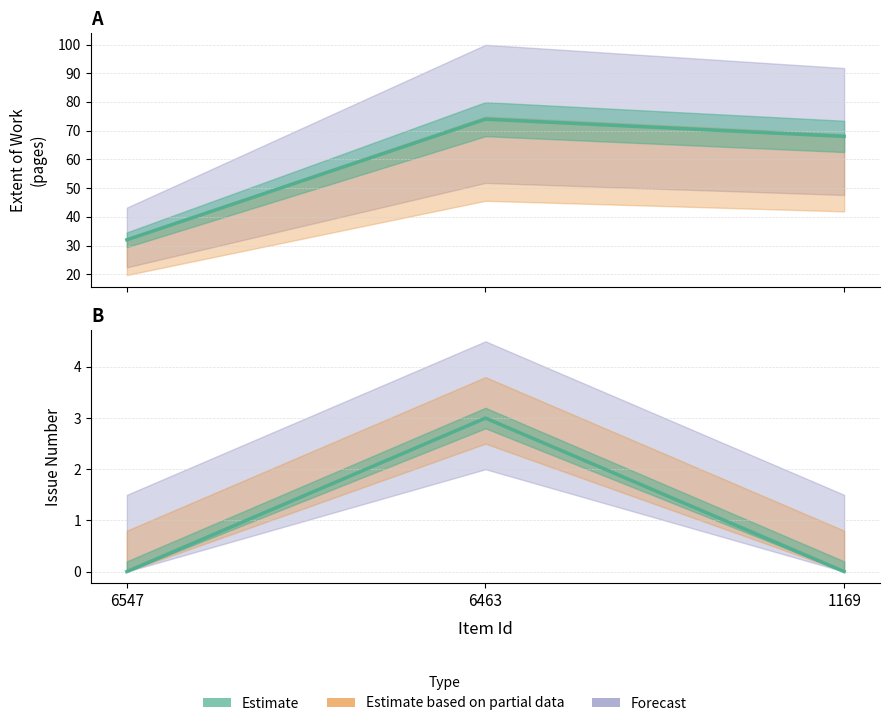

Which series has the widest spread of values?

Extent of Work